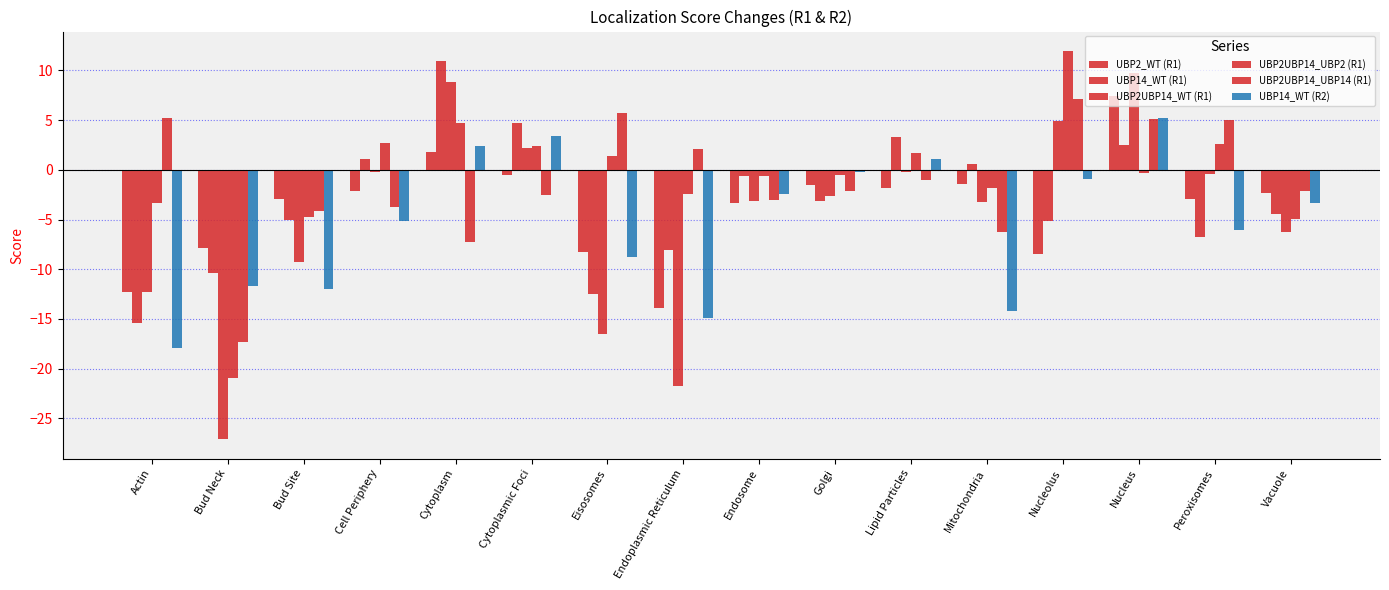

How many bars are there in total?

96